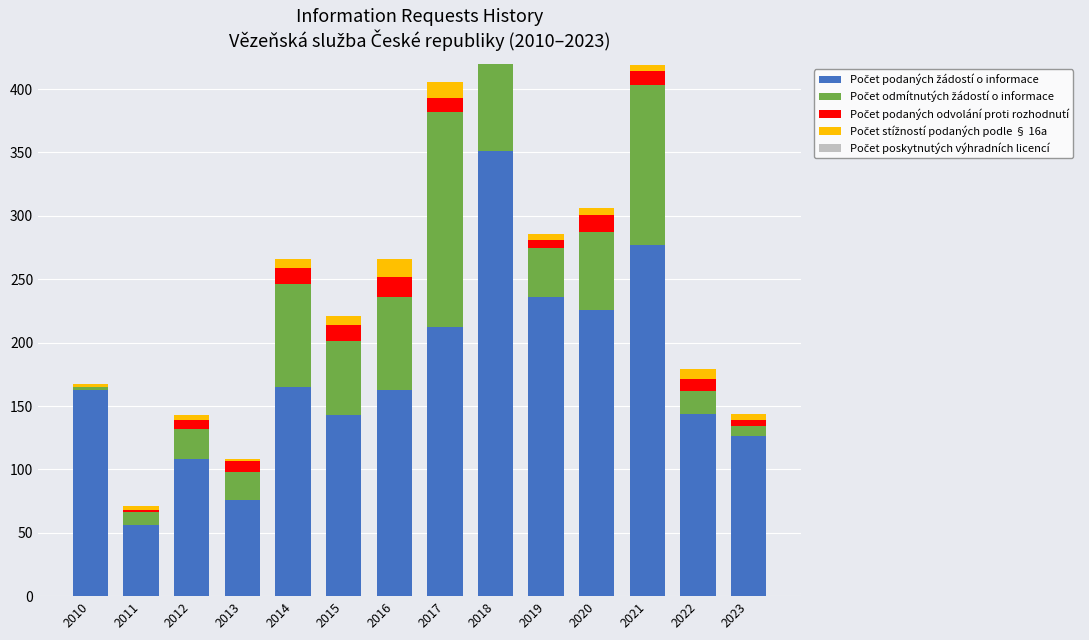

At how many categories does at least one series exceed 227?

3